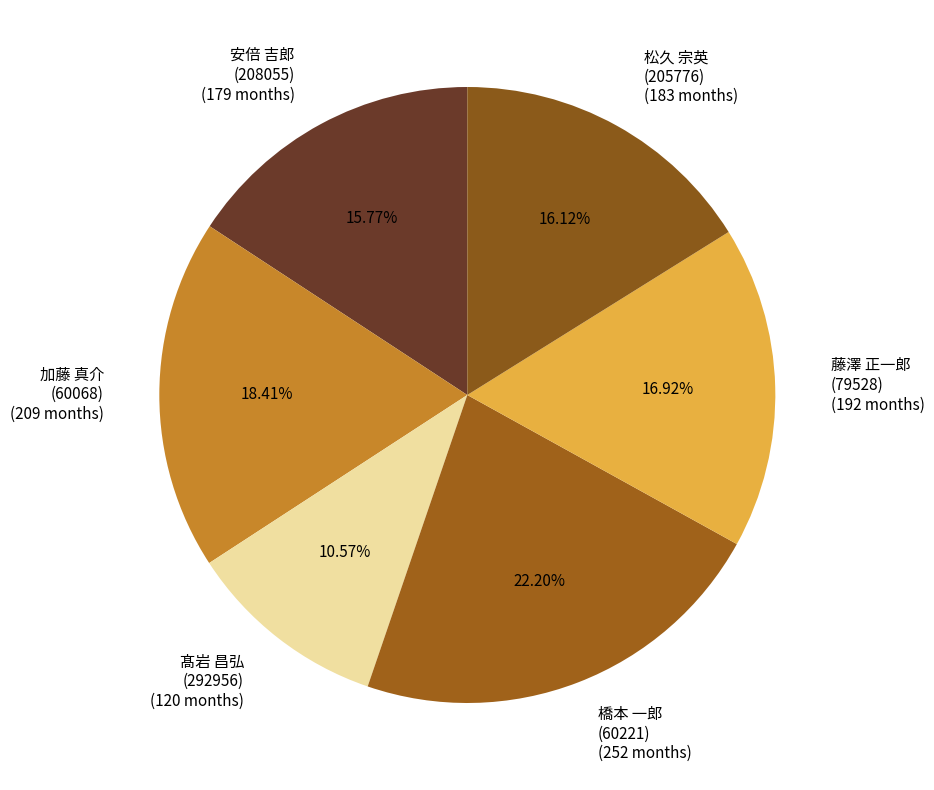

Between 松久 宗英 (205776) (183 months) and 加藤 真介 (60068) (209 months), which is larger?

加藤 真介 (60068) (209 months)